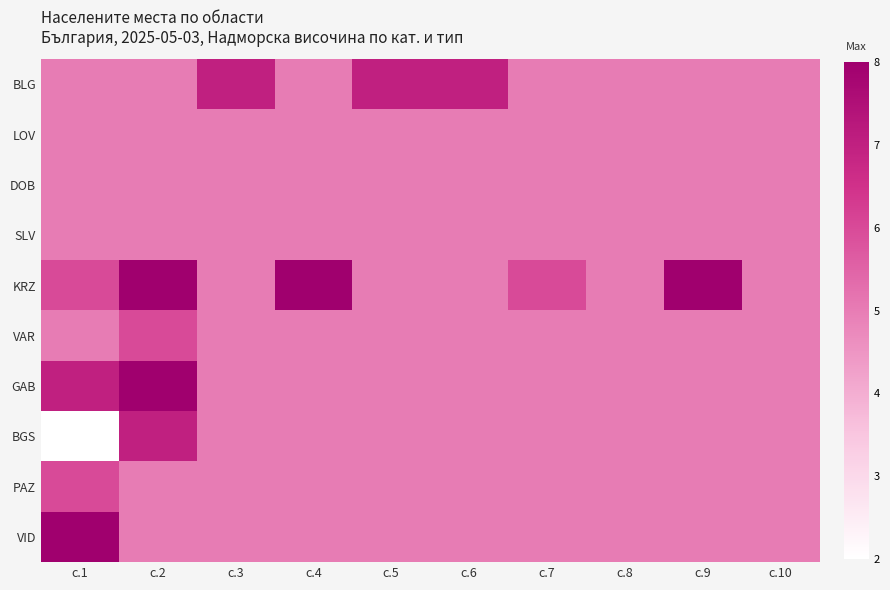

Which series has the largest total across all categories?

KRZ